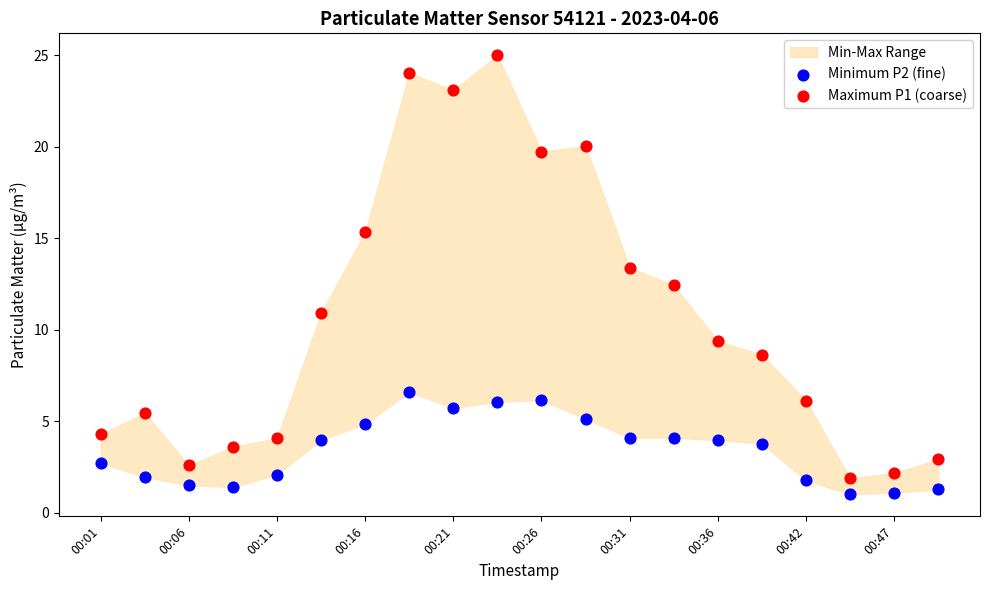

Which series contains the highest Y value?

Maximum P1 (coarse)